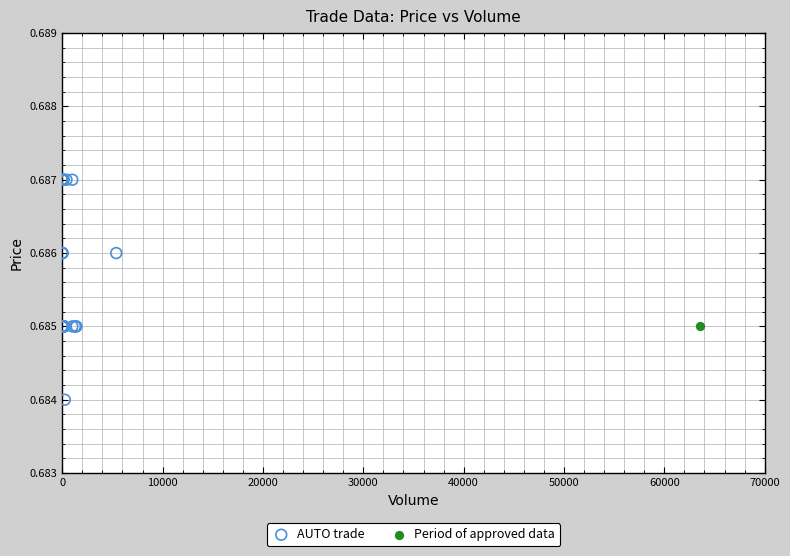

What are all the series names shown in the legend?

AUTO trade, Period of approved data